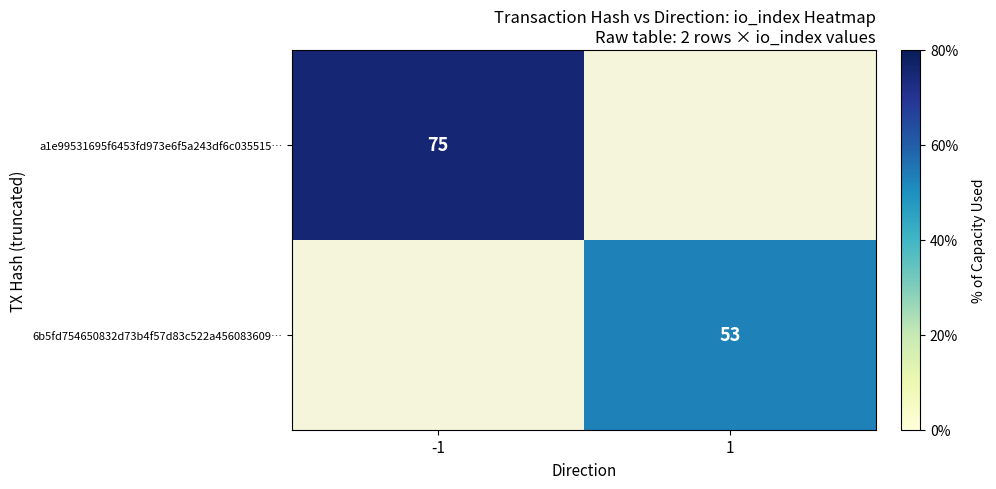

The a1e99531695f6453fd973e6f5a243df6c035515… series shows 75 at -1. True or false?

True